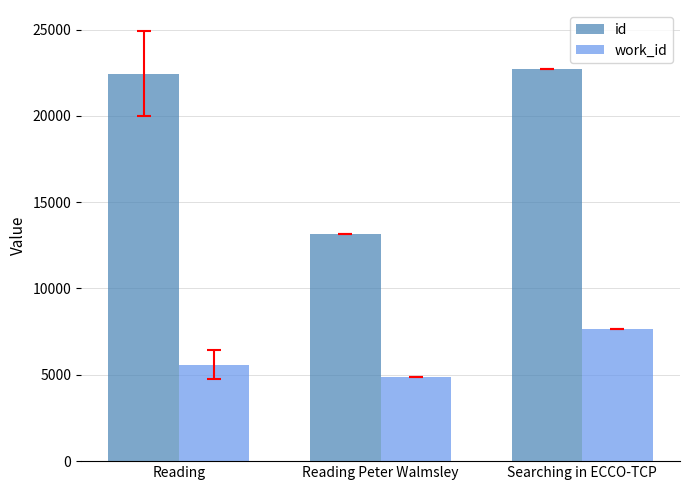

Are the bars grouped side by side (vs. stacked)?

Yes